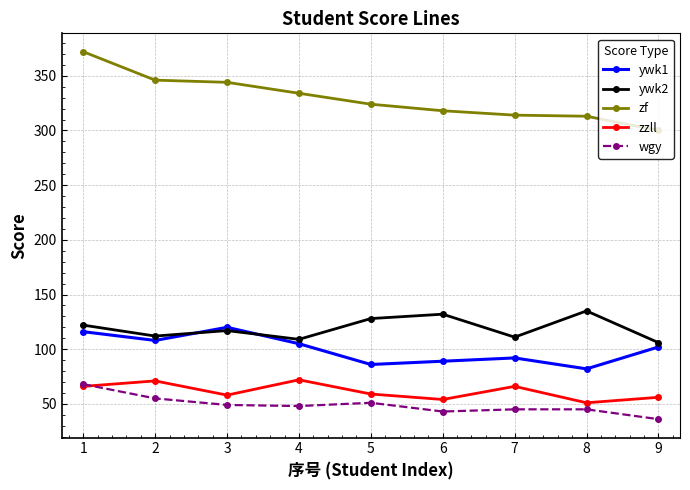

What is the greatest value displayed?

372